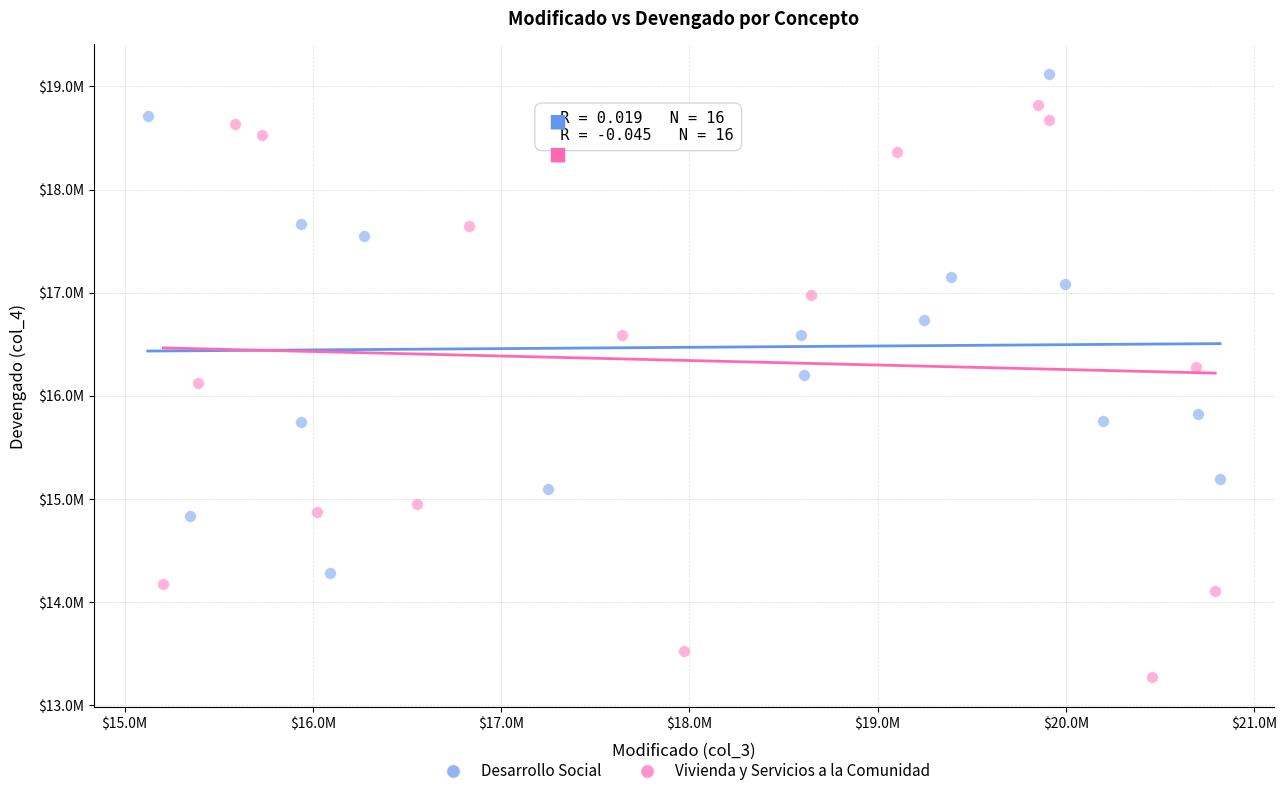

Which series reaches the maximum Y coordinate?

Desarrollo Social